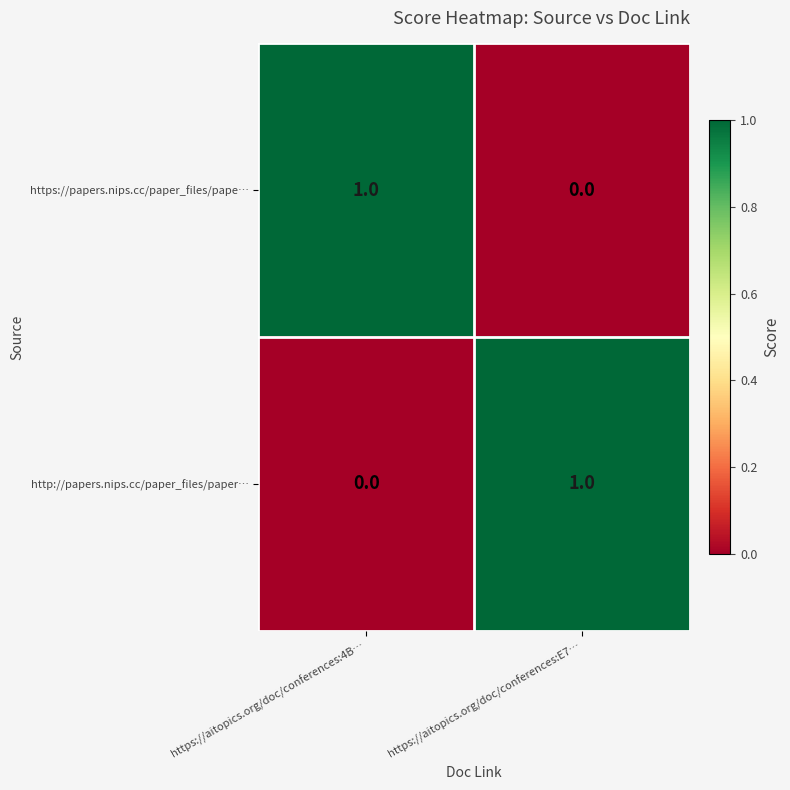

True or false: https://papers.nips.cc/paper_files/pape… has a value of 0 at https://aitopics.org/doc/conferences:E7….

True